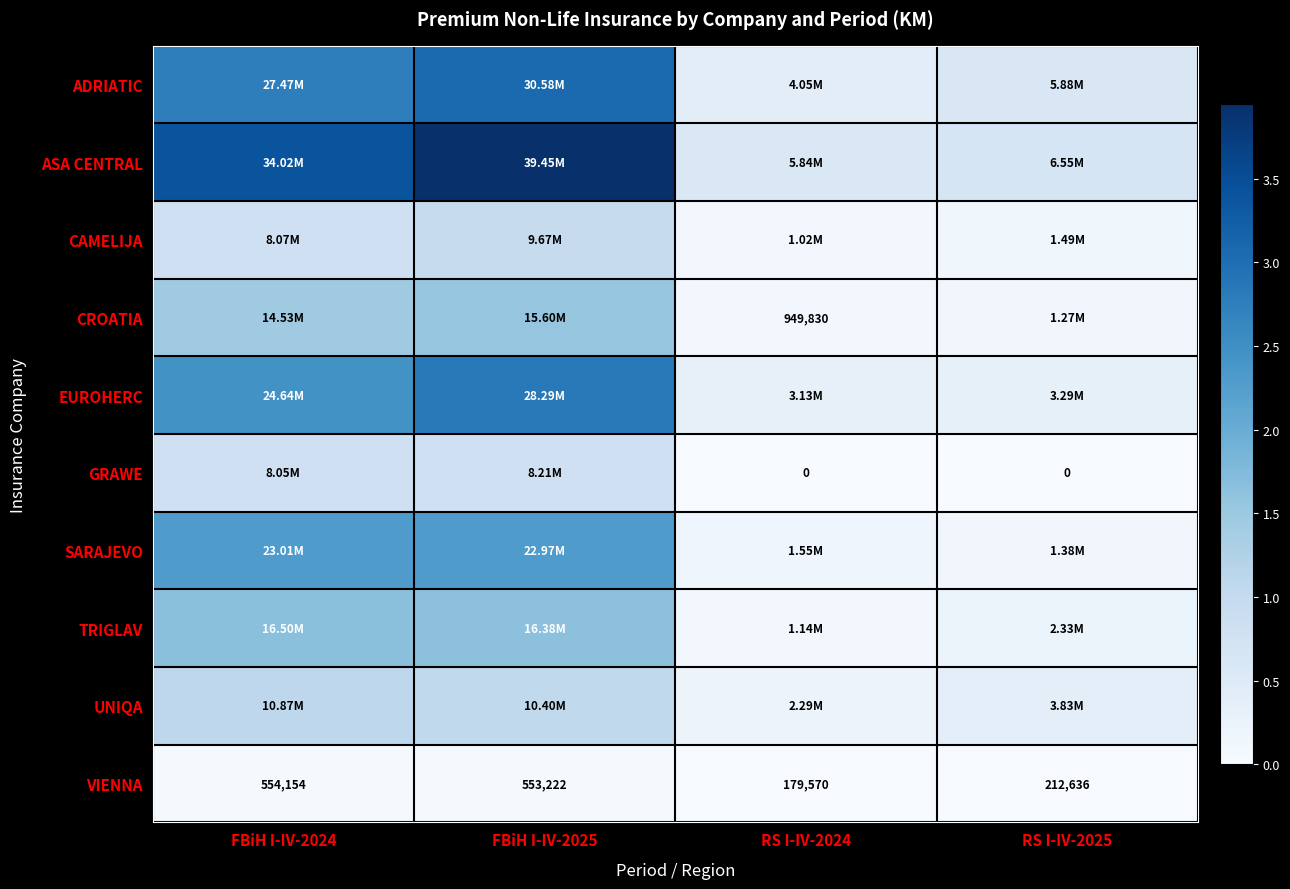

The TRIGLAV series shows 6800340 at FBiH I-IV-2025. True or false?

False